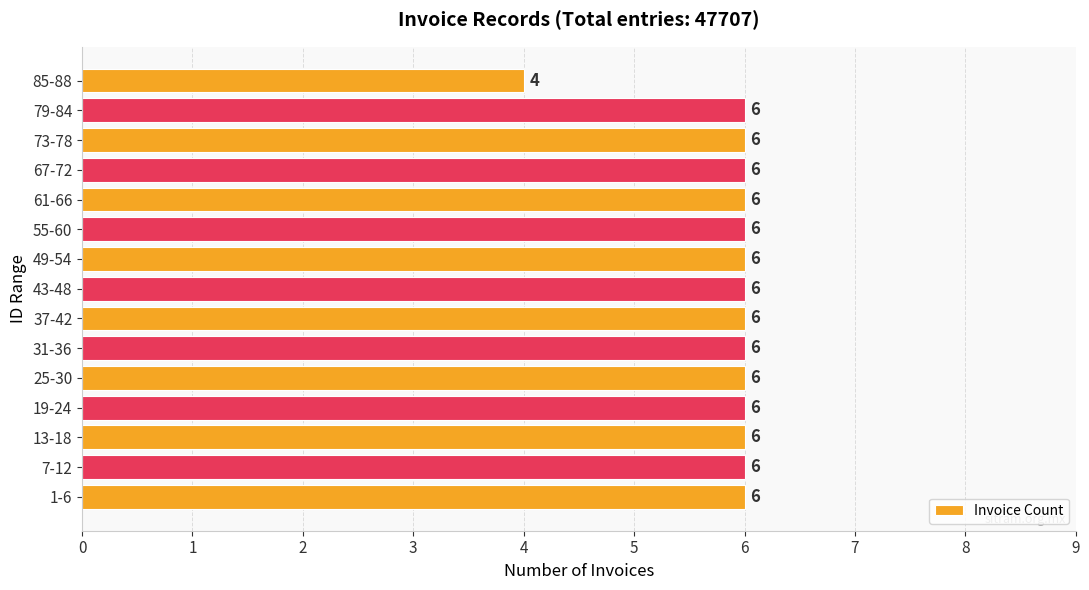

What is the sum of the values at 37-42 and 85-88?

10